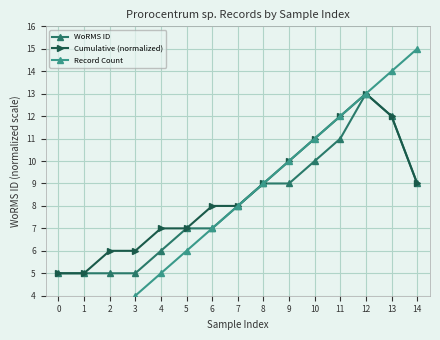

True or false: WoRMS ID has a value of 15 at 14.

False